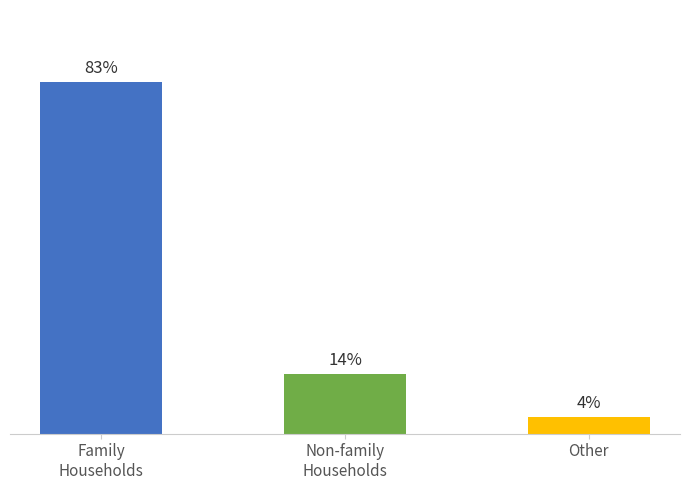

Which label corresponds to the largest value in the chart?

Family
Households